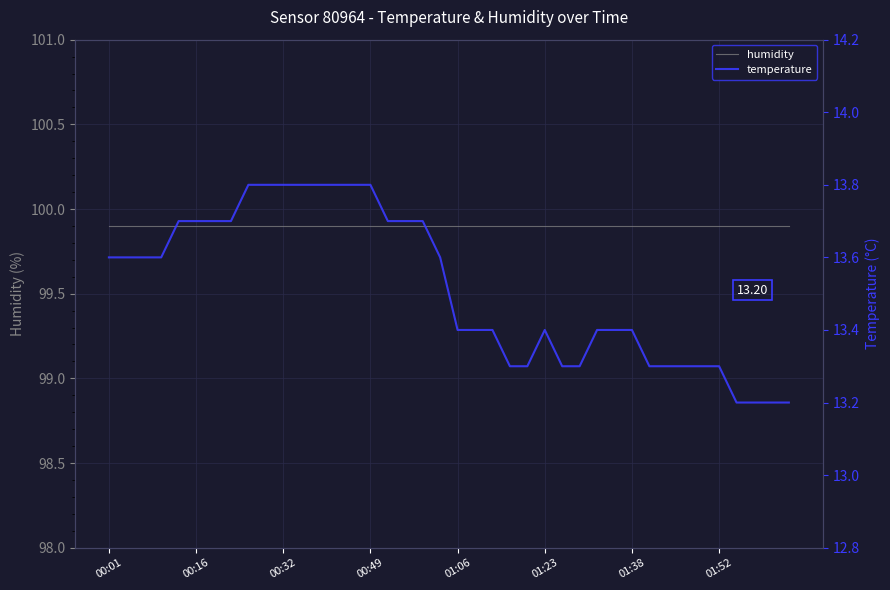

True or false: temperature and humidity intersect in this chart.

False